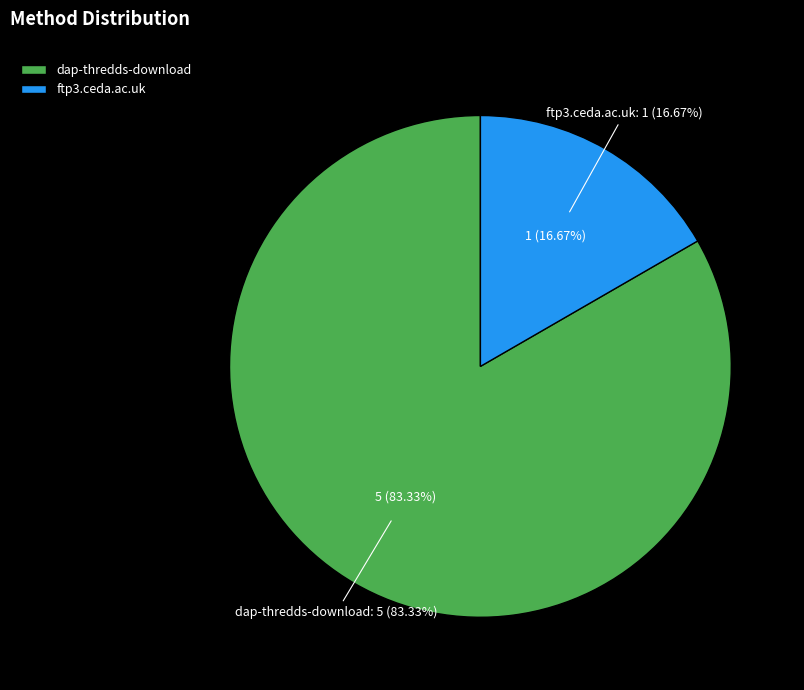

How many segments does this pie chart have?

2